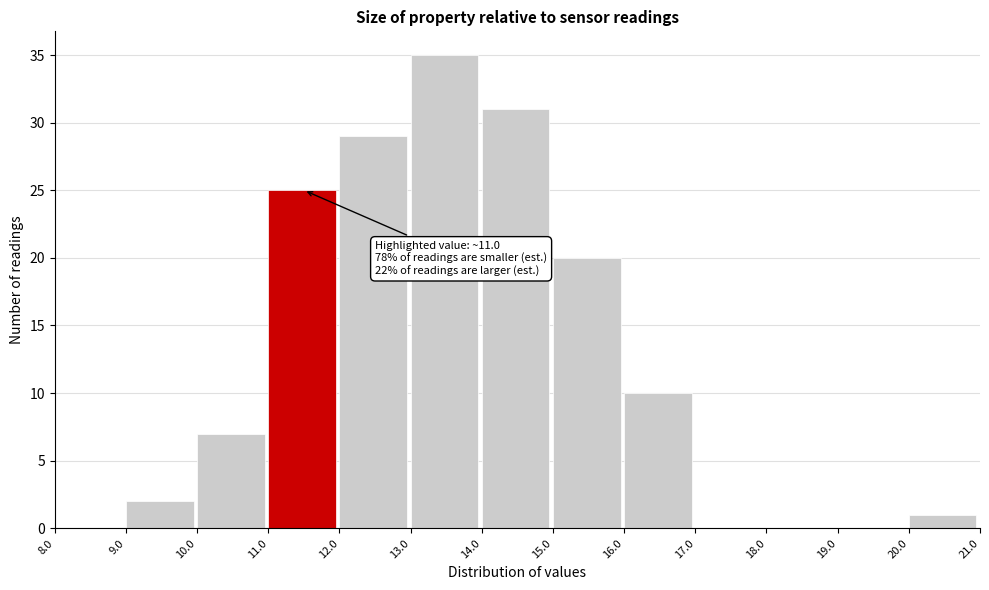

Over which range of the x-axis is the bar tallest?

13.0 to 14.0